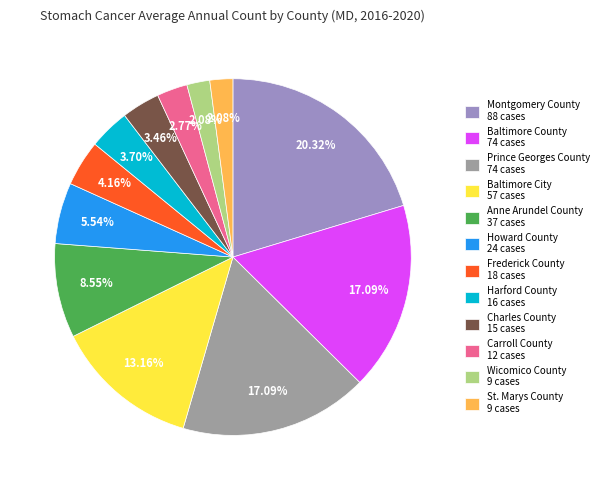

The Prince Georges County slice represents 17% of the pie. True or false?

True